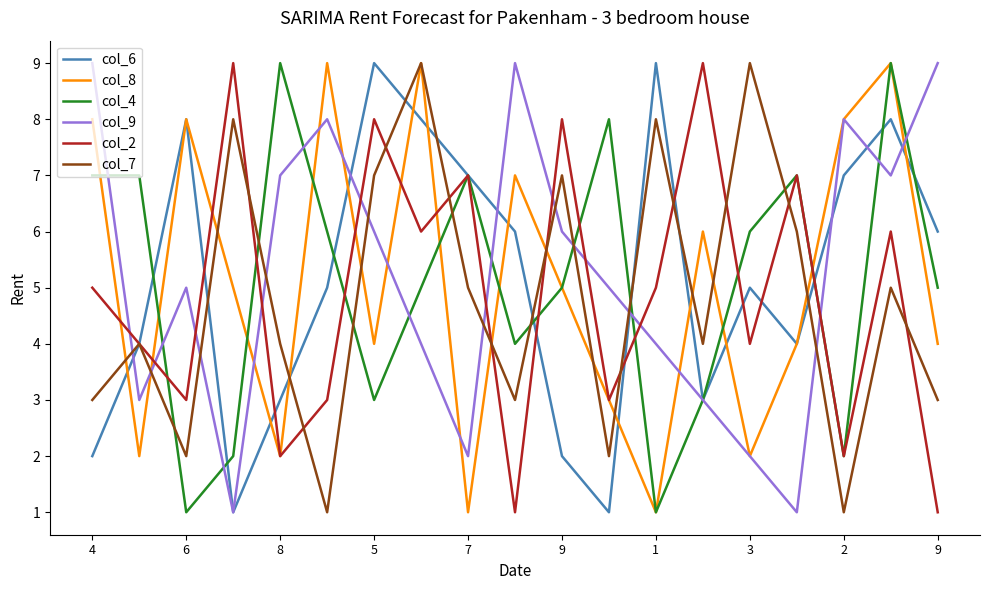

At how many categories does at least one series exceed 1?

19